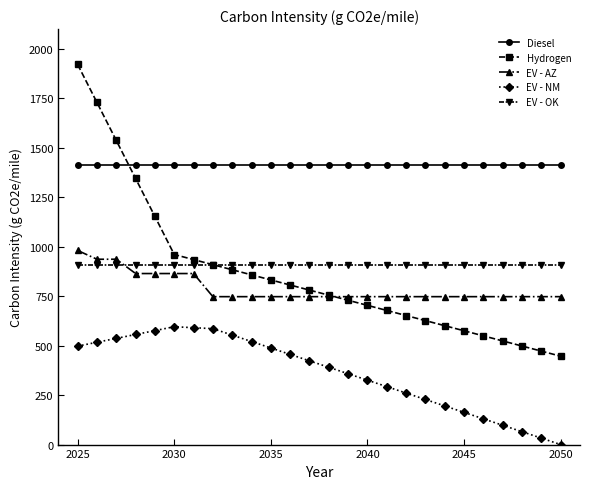

How many lines are shown in the chart?

5